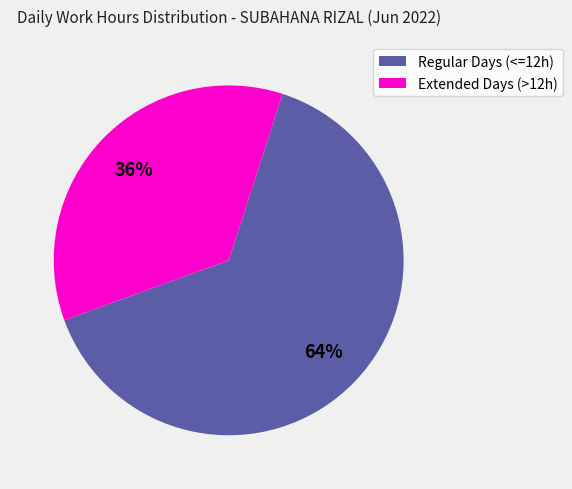

To the nearest percent, what is the average slice percentage?

50%